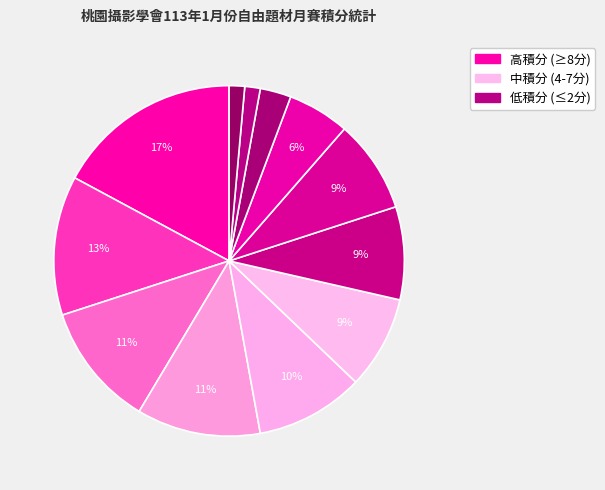

How many segments does this pie chart have?

12